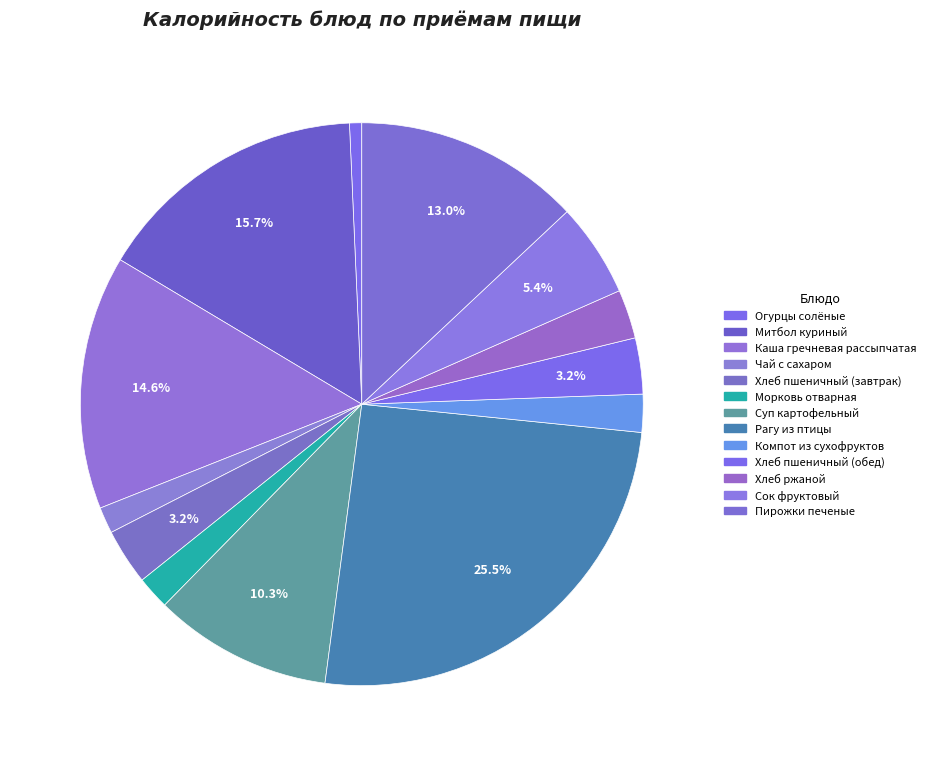

What portion of the pie excludes Митбол куриный?

84.3%